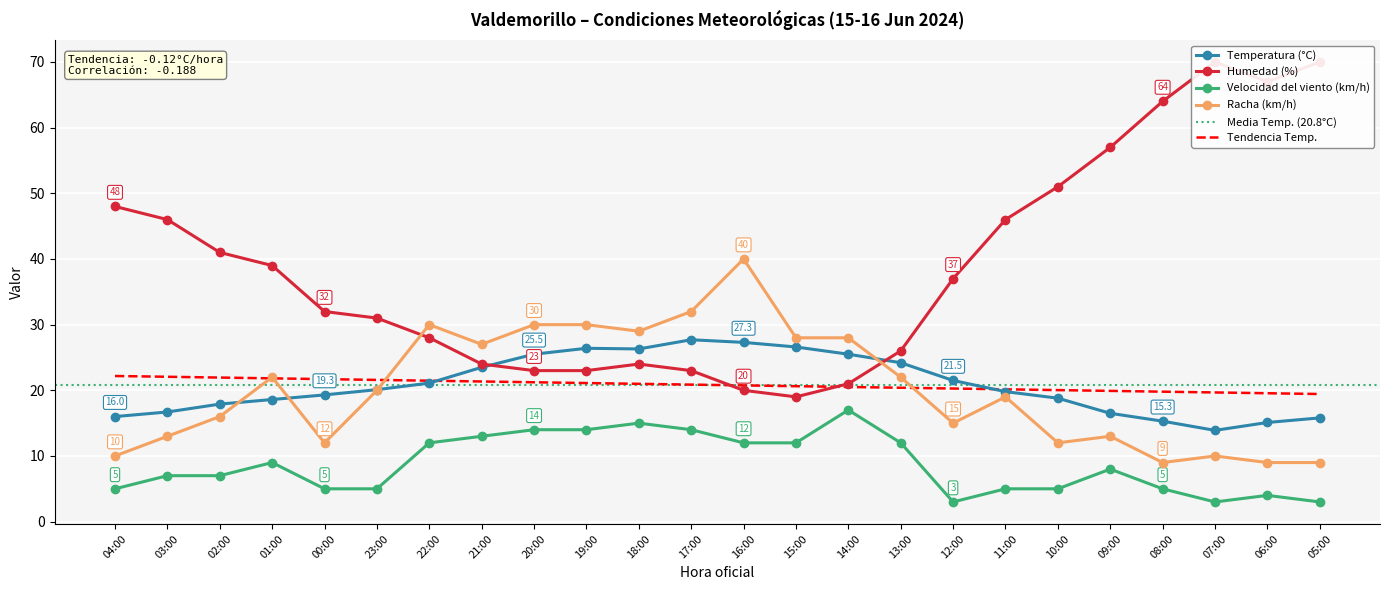

At which label does Racha (km/h) reach its minimum?

08:00